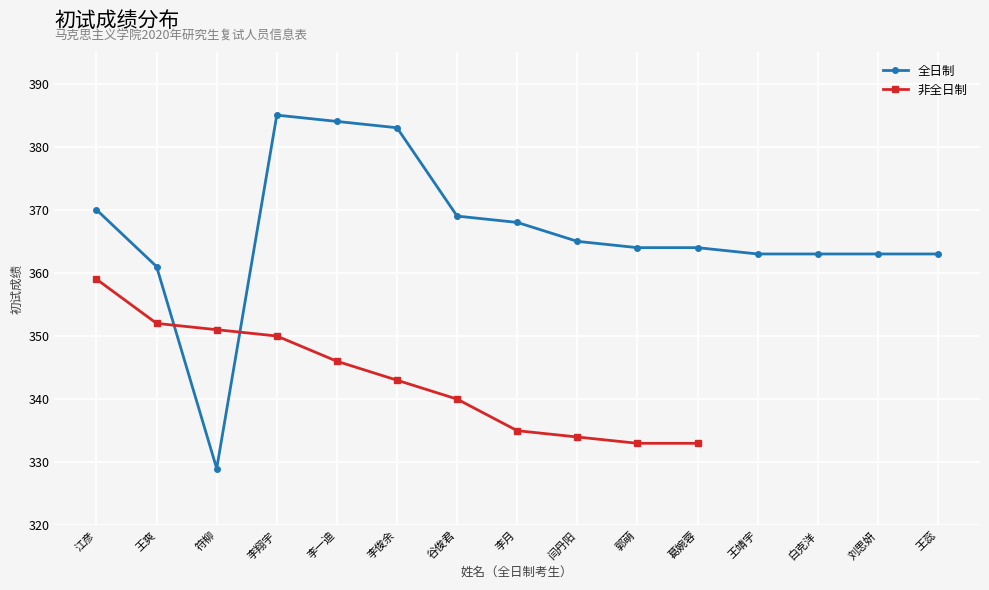

Read the value at 王爽, to the nearest 10.

360